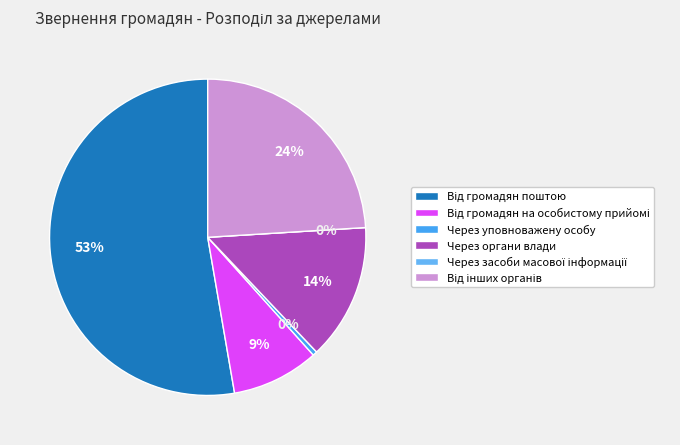

Rank the categories by value from lowest to highest.

Через засоби масової інформації, Через уповноважену особу, Від громадян на особистому прийомі, Через органи влади, Від інших органів, Від громадян поштою